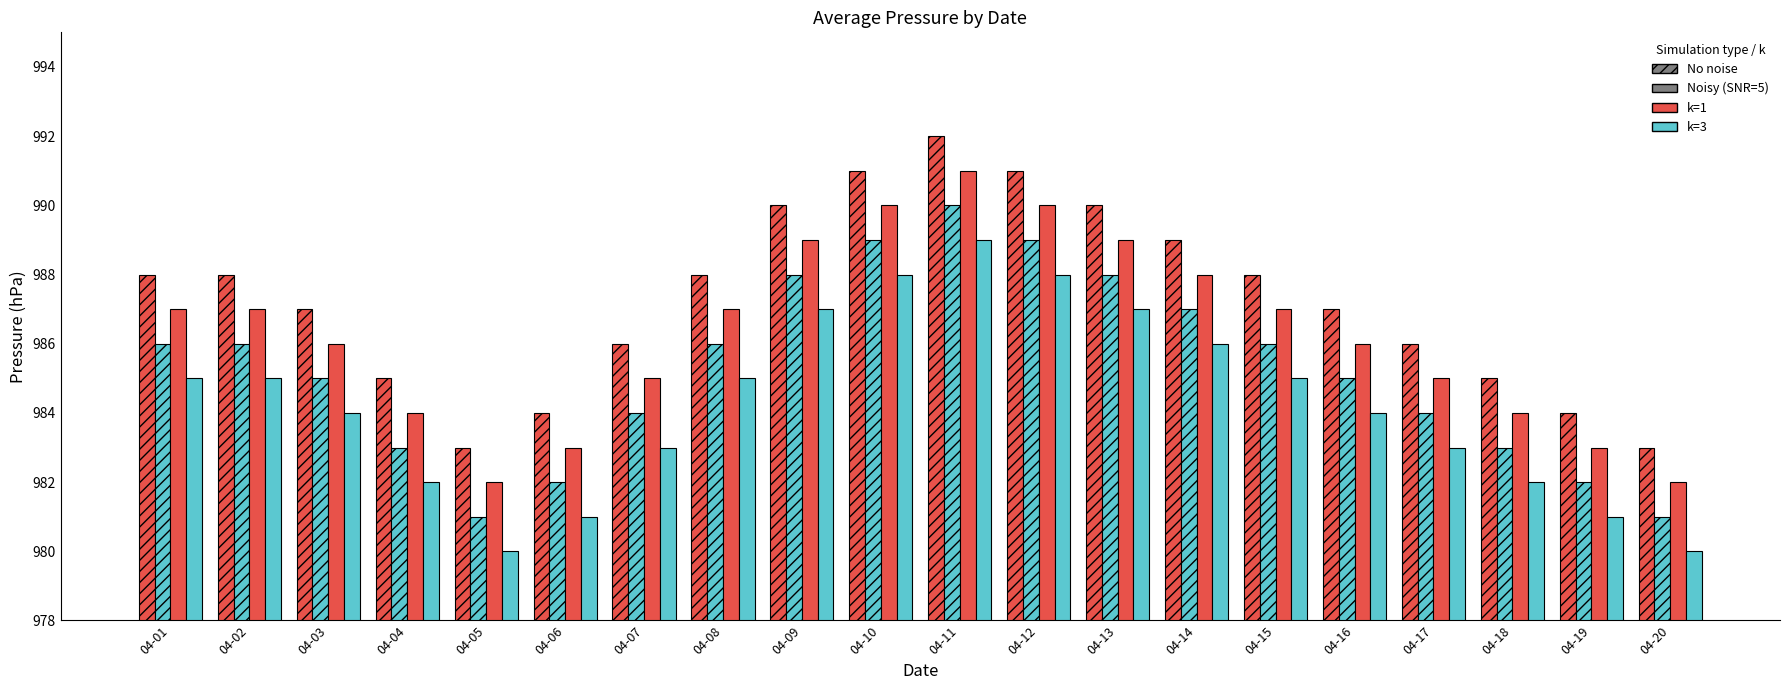

The value of No noise, k=3 at 04-04 is 983. True or false?

True